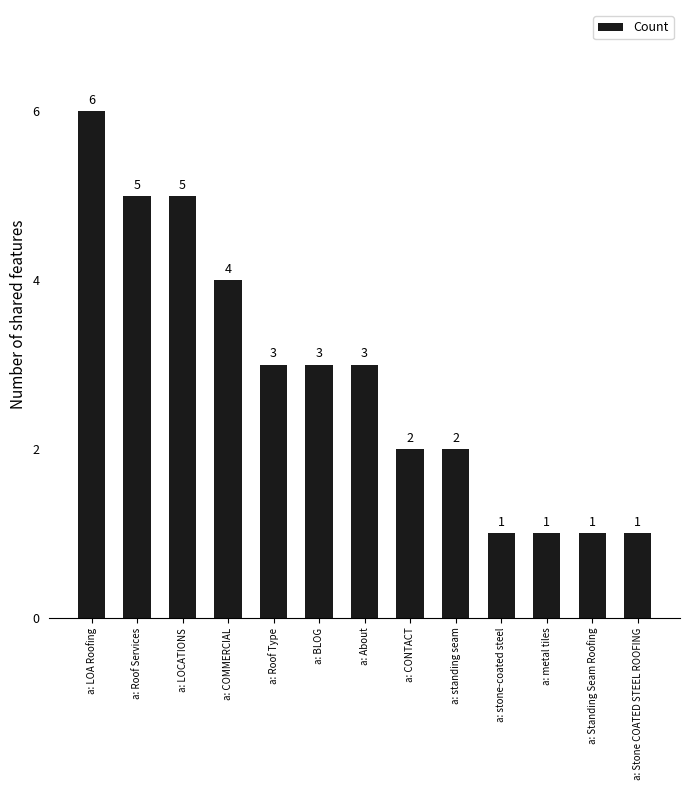

What position from the left is a: Stone COATED STEEL ROOFING?

13